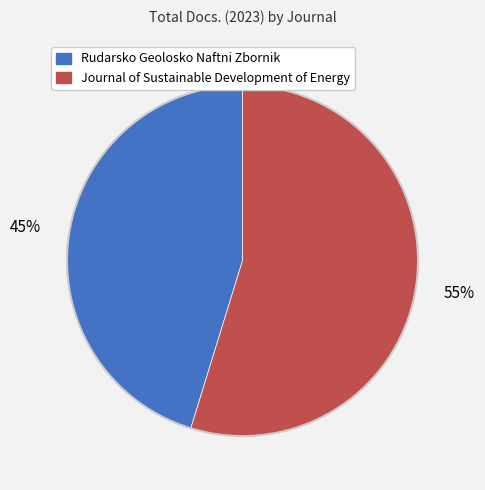

Is the sum of Rudarsko Geolosko Naftni Zbornik and Journal of Sustainable Development of Energy greater than half?

Yes